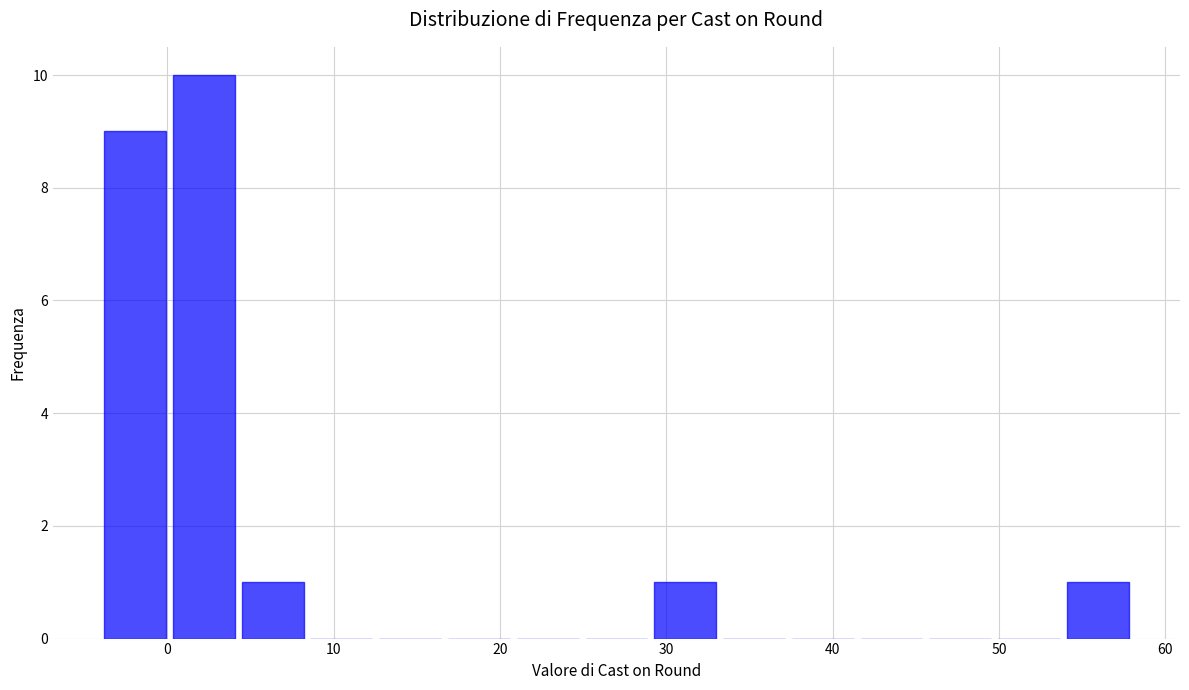

Reading left to right, list every bar in this chart as the range it spans on the x-axis followed by its height. Neither the bar edges nor the heights are printed on the chart, so give them approximately, as read against the axes.

-4 to 0: 9
0 to 4: 10
4 to 8: 1
8 to 13: 0
13 to 17: 0
17 to 21: 0
21 to 25: 0
25 to 29: 0
29 to 33: 1
33 to 37: 0
37 to 41: 0
41 to 46: 0
46 to 50: 0
50 to 54: 0
54 to 58: 1